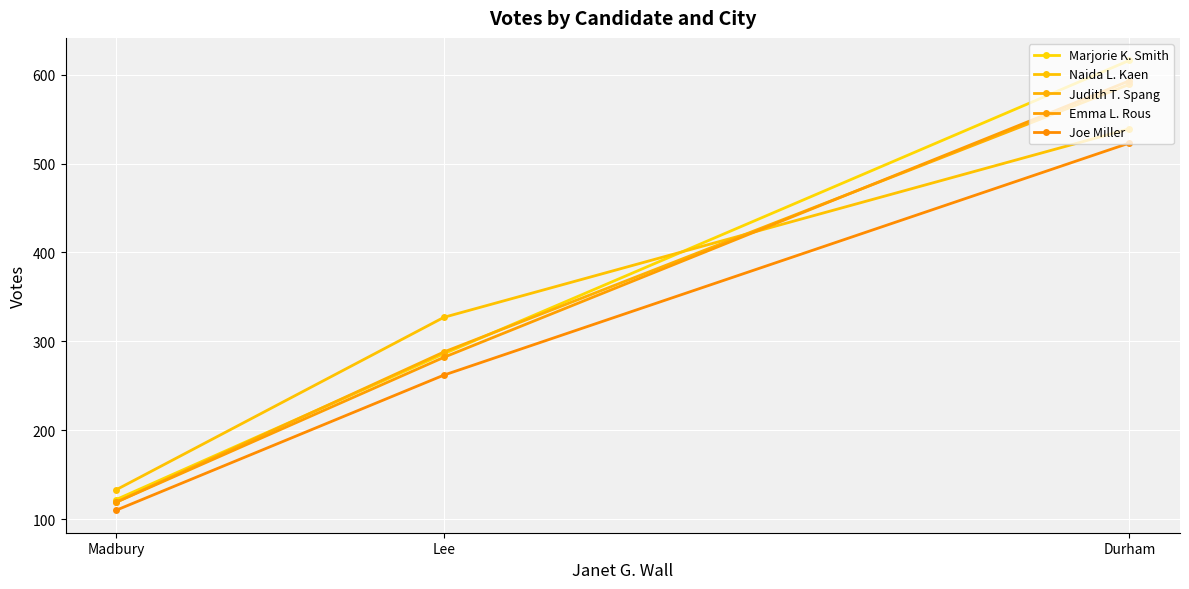

How many categories are shown in the chart?

3